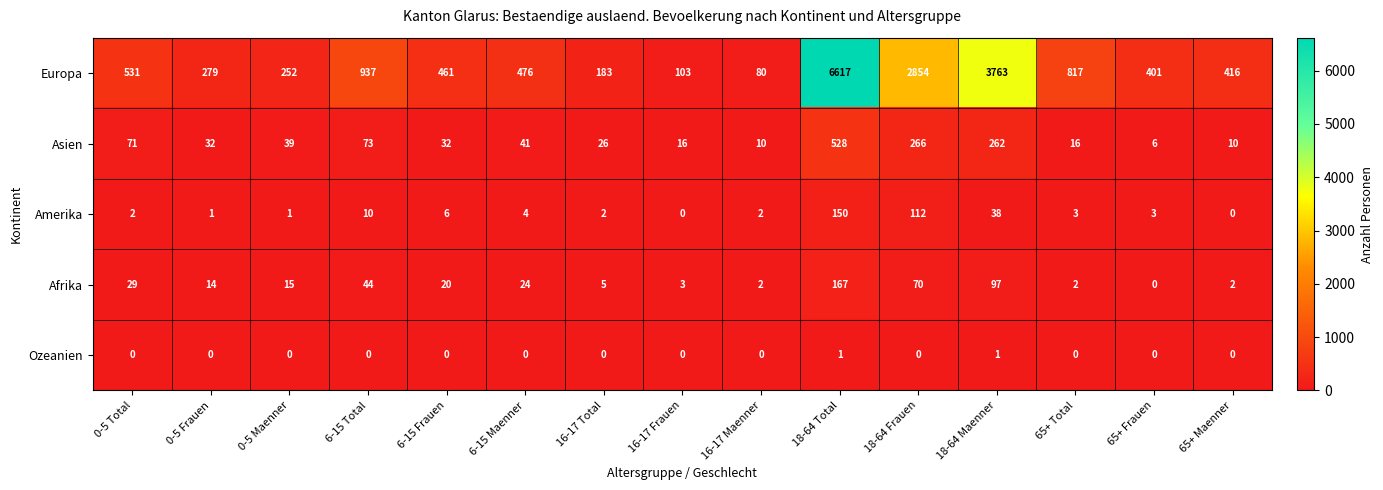

Count the number of categories in the chart.

15